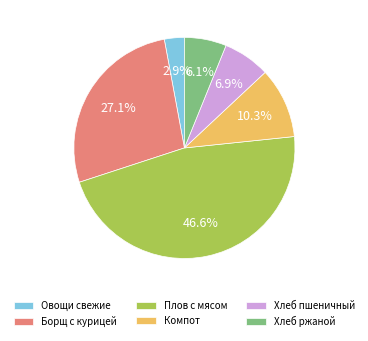

Which category has the smallest portion of the pie?

Овощи свежие